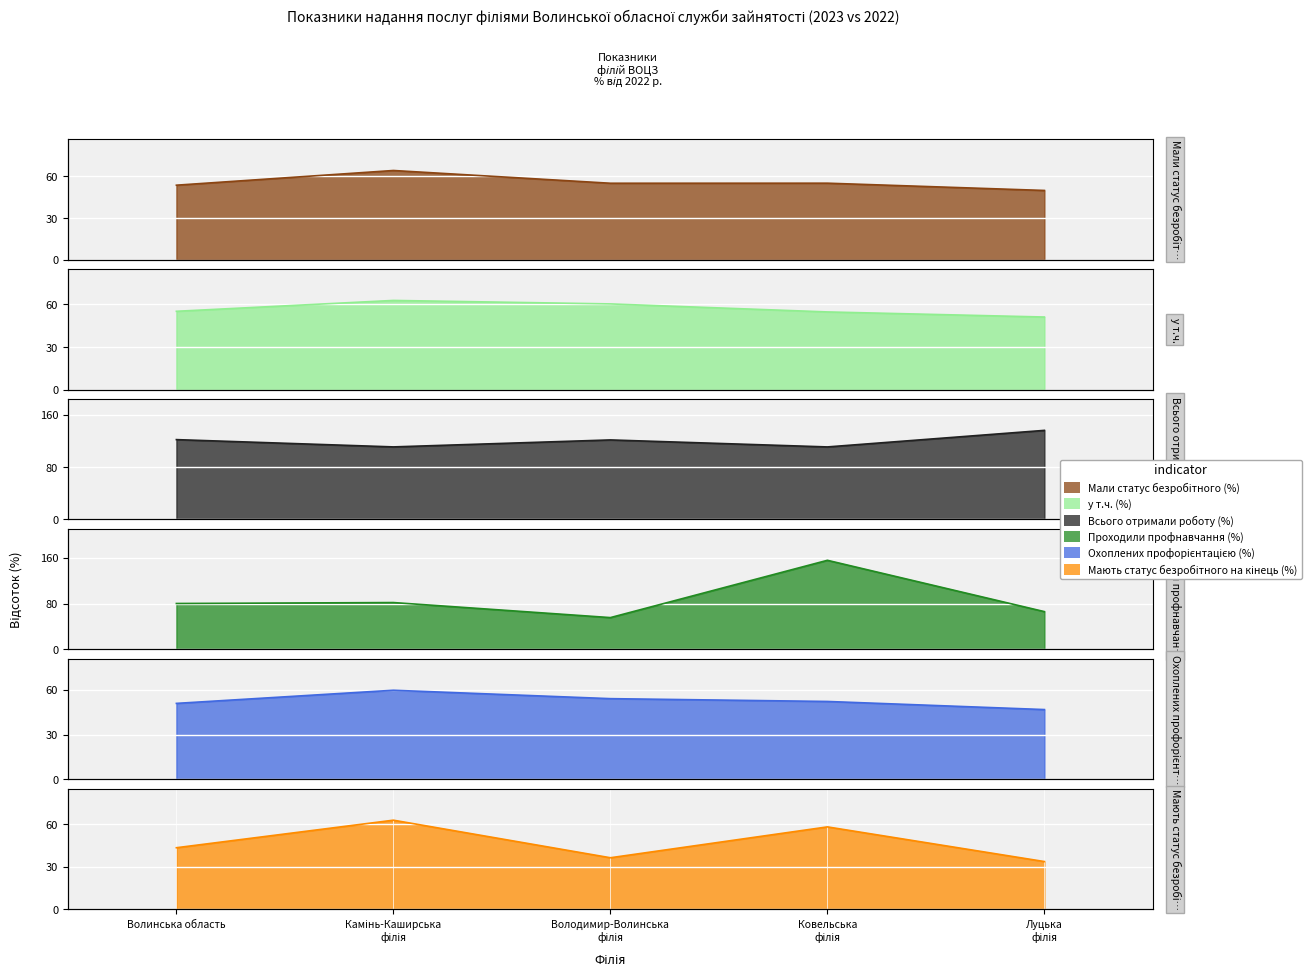

The у т.ч. (%) series shows 60.3 at Володимир-Волинська філія. True or false?

True